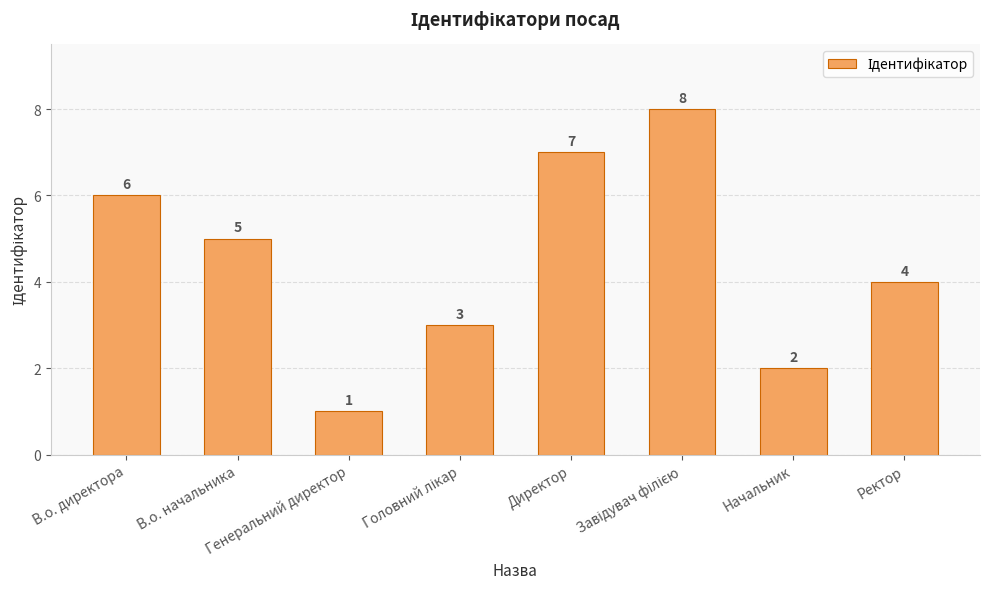

What is the difference between the second highest and minimum values?

6